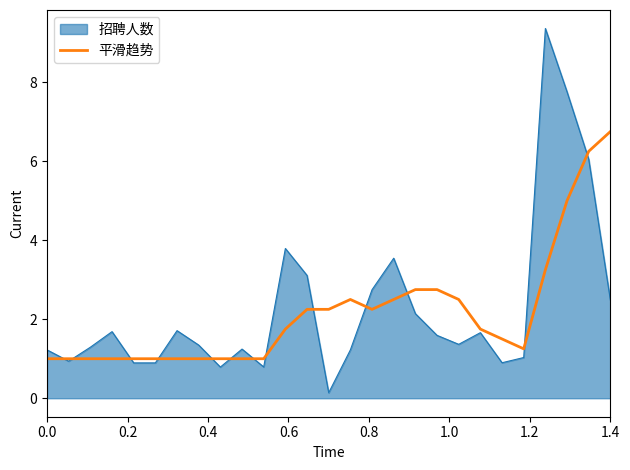

What is the maximum value for 平滑趋势?

6.8